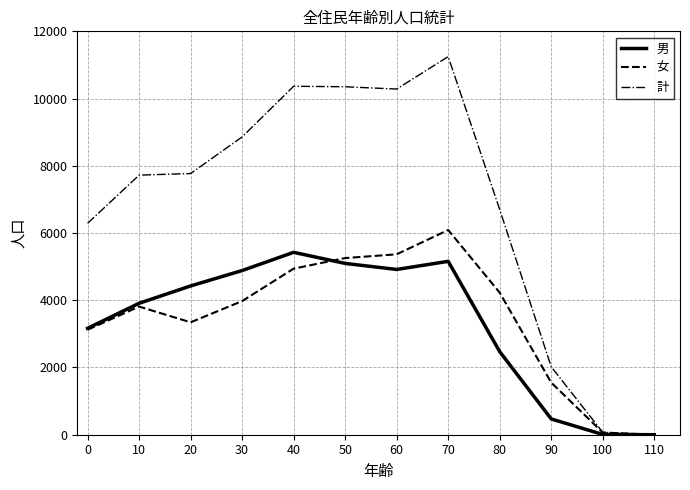

Which series has the widest spread of values?

計